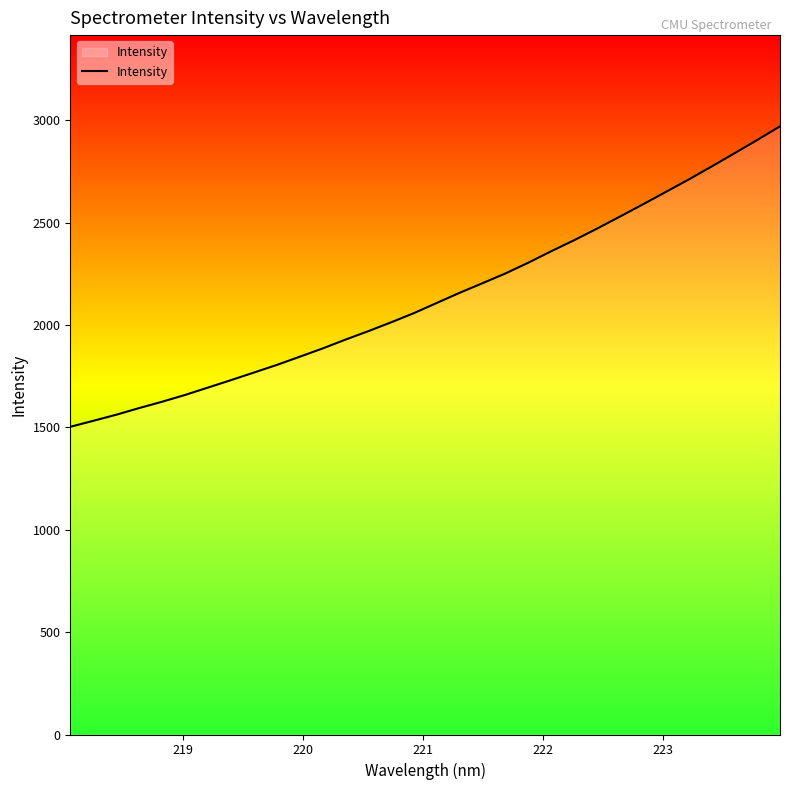

What is the maximum value shown in the chart?

2969.9